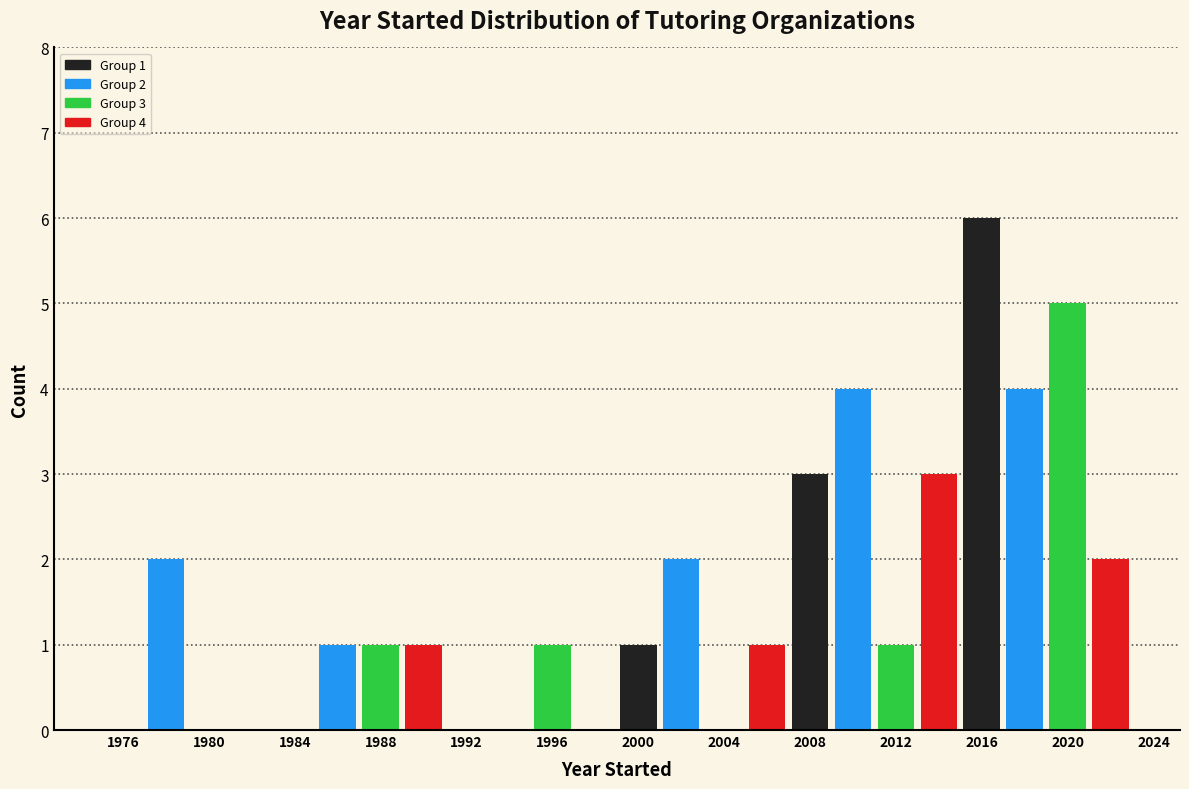

Which range on the x-axis has the tallest bar?

2015 to 2017